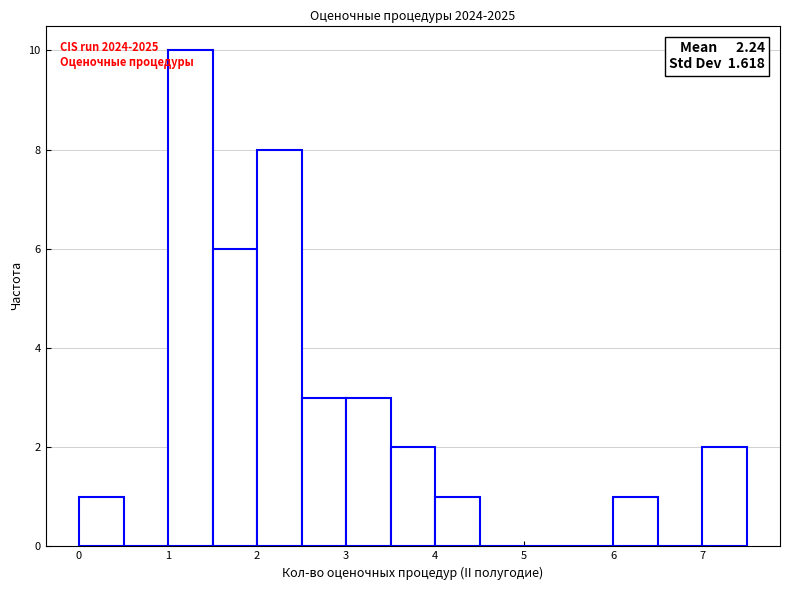

Over which range of the x-axis is the bar tallest?

1.0 to 1.5